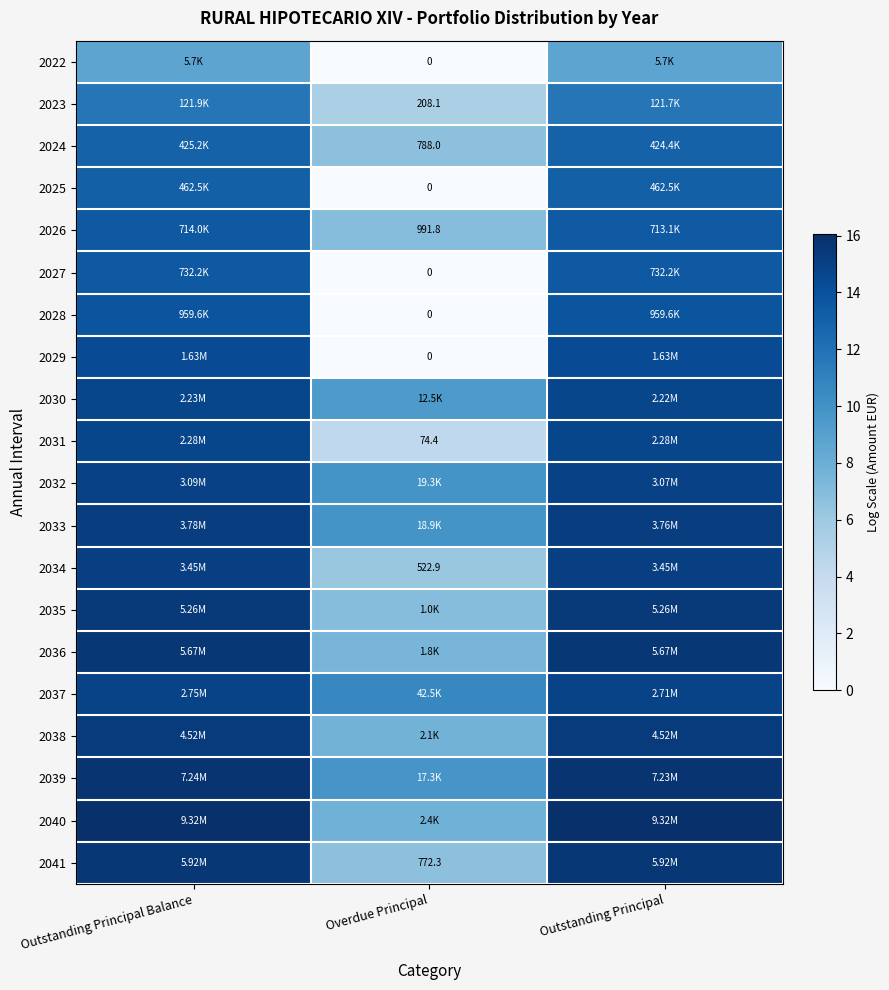

What is the total value across all series at Outstanding Principal?

284.4